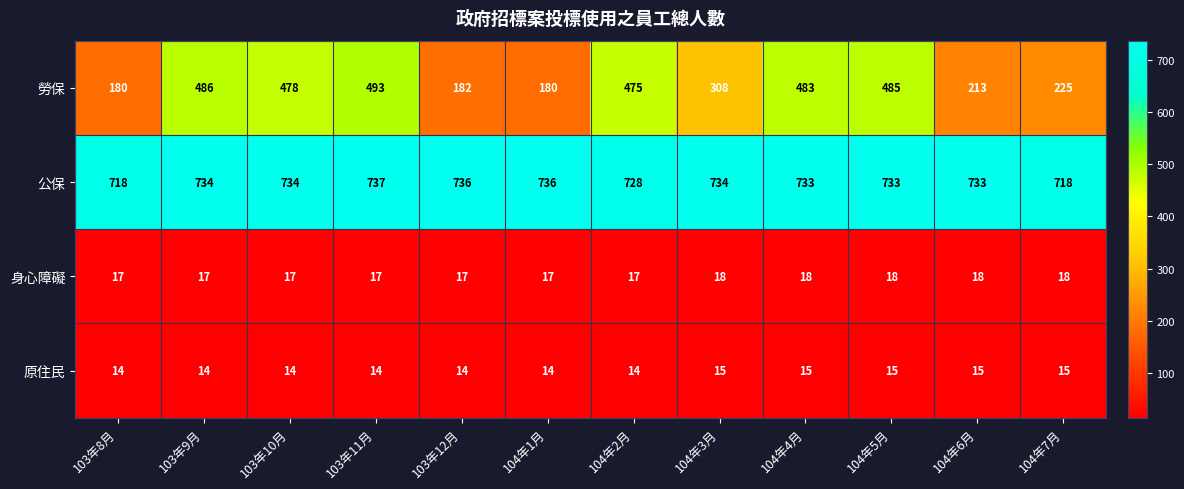

How many data points does each series have?

12